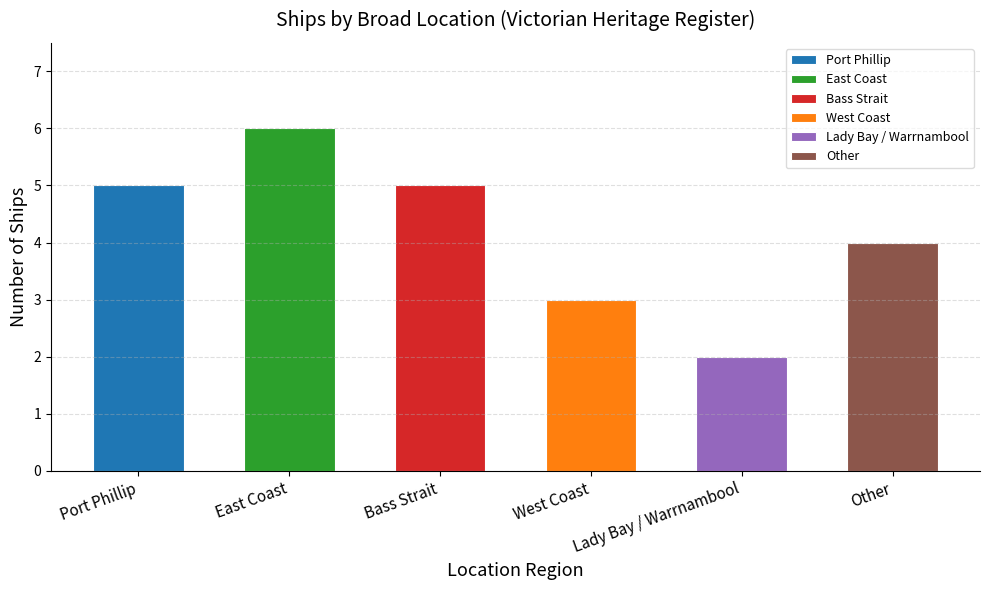

What is the label of the 5th bar from the left?

Lady Bay / Warrnambool